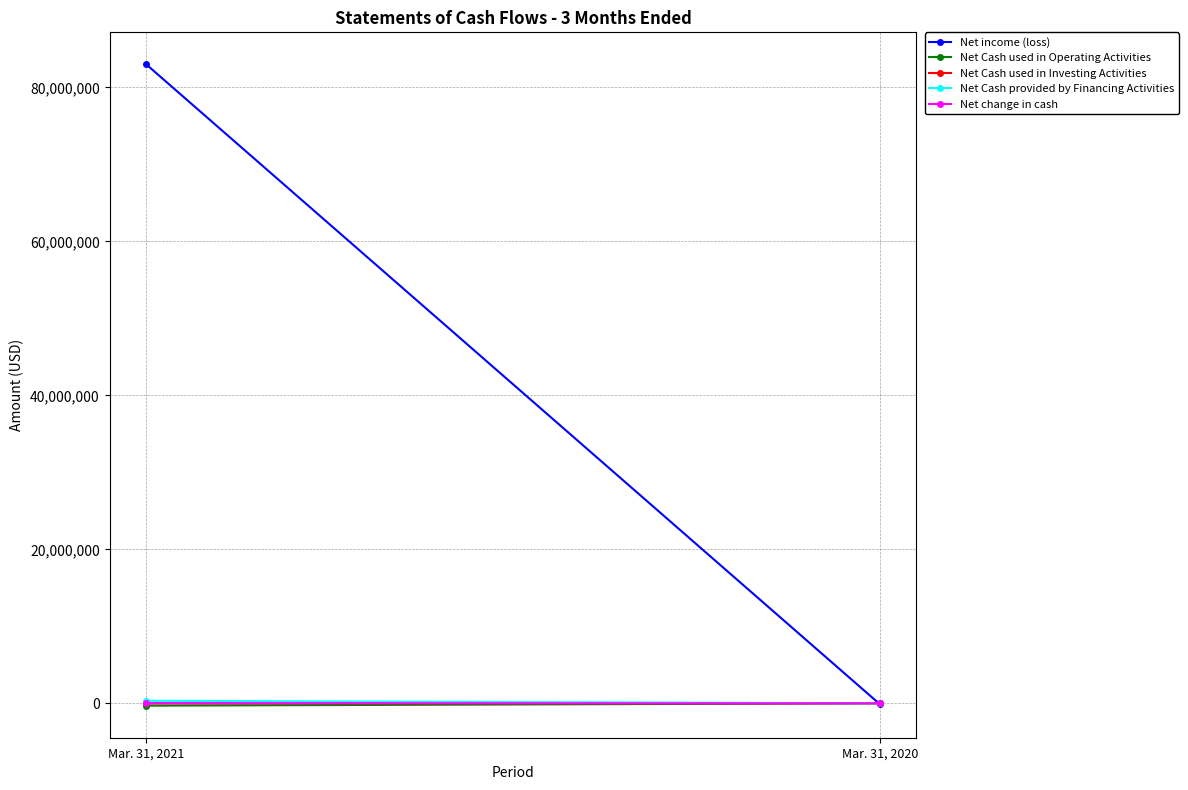

What is the total value across all series at Mar. 31, 2021?

83024907